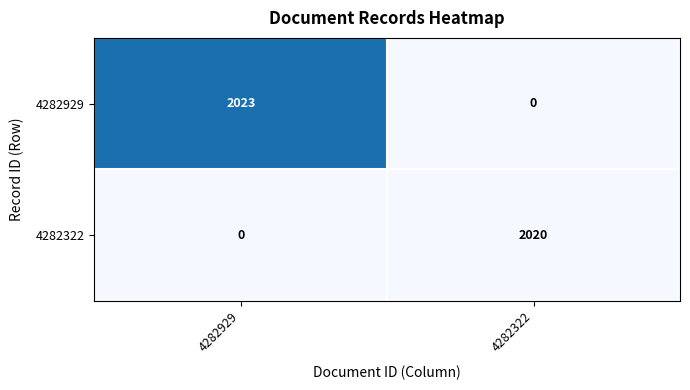

What is the sum of the 4282322 values at 4282322 and 4282929?

2020